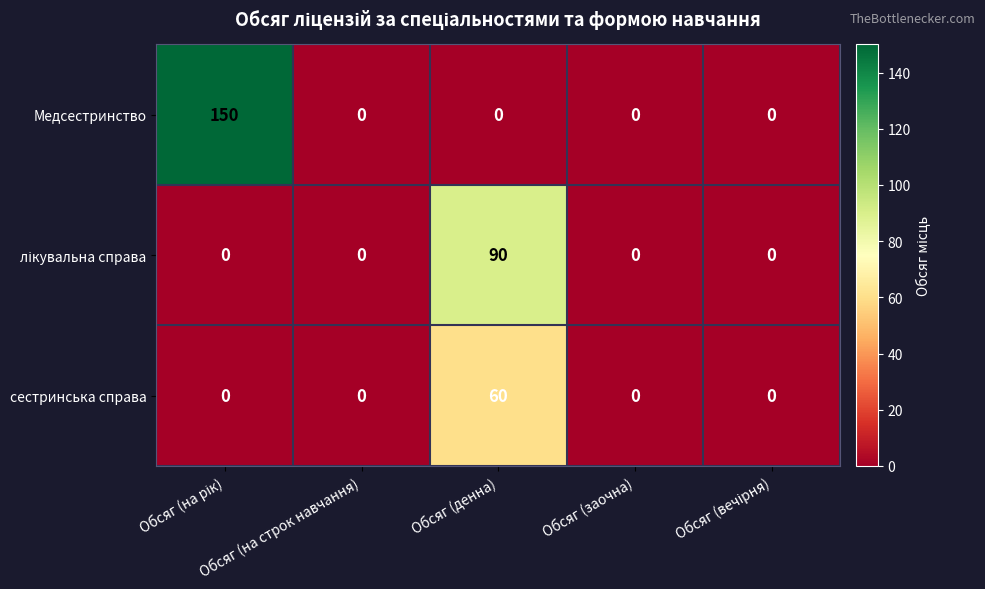

How many distinct data groups are displayed?

3